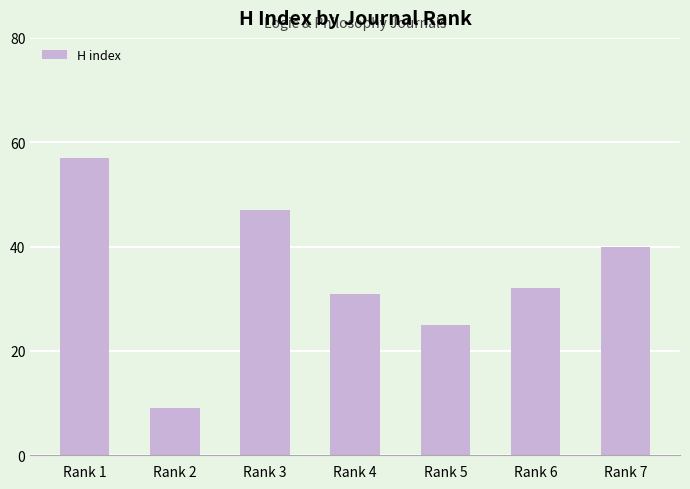

Rank the categories by value from lowest to highest.

Rank 2, Rank 5, Rank 4, Rank 6, Rank 7, Rank 3, Rank 1